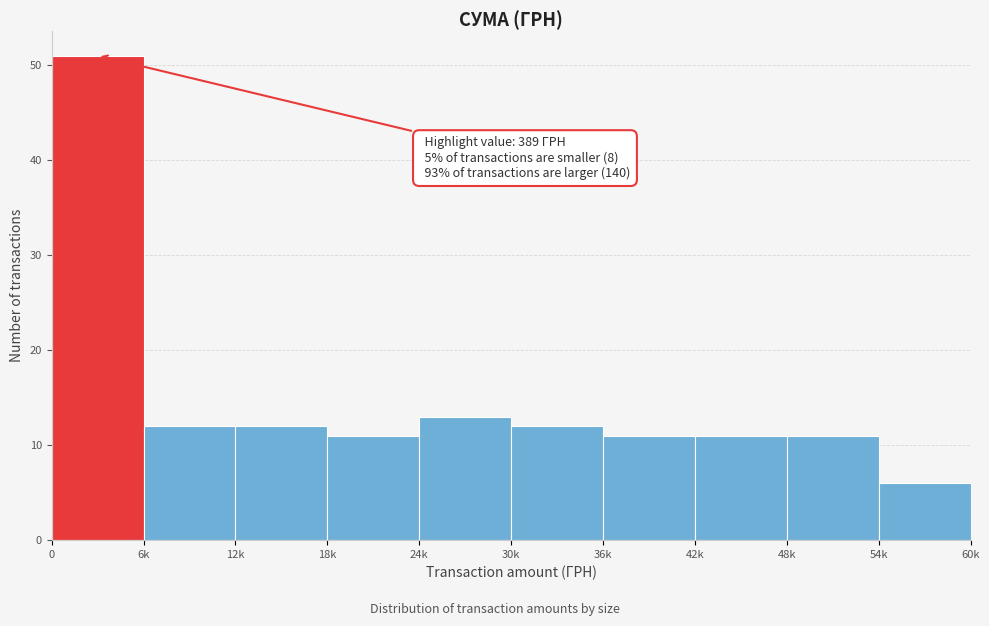

Reading right to left, transcribe all the data shown in this chart.

6	11	11	11	12	13	11	12	12	51